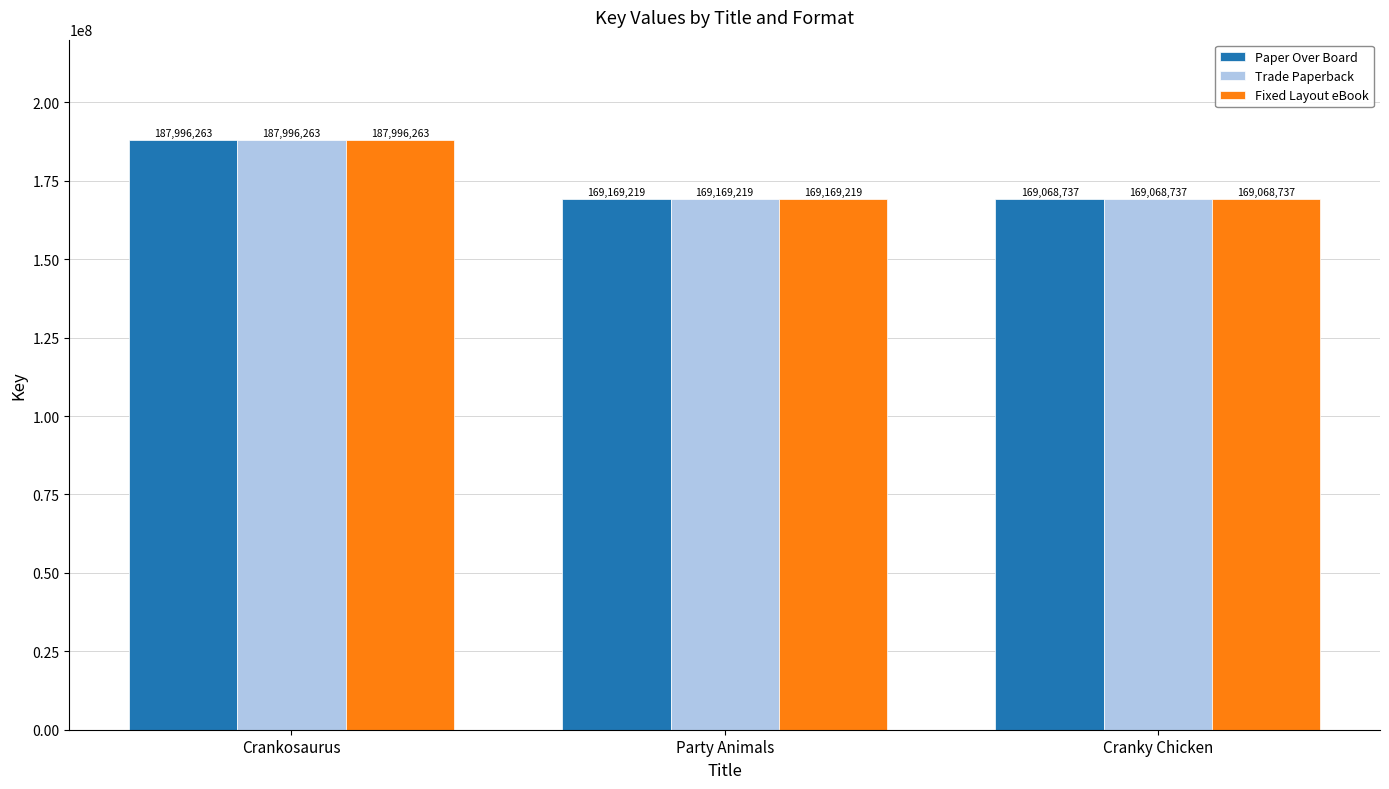

What are all the series names shown in the legend?

Paper Over Board, Trade Paperback, Fixed Layout eBook